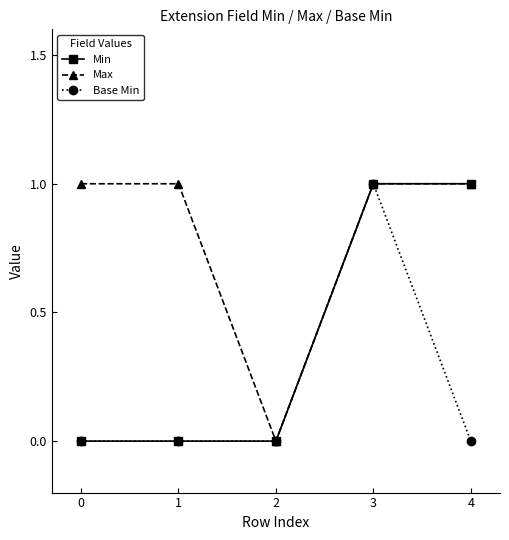

Between 1 and 4, which series saw the biggest shift?

Min